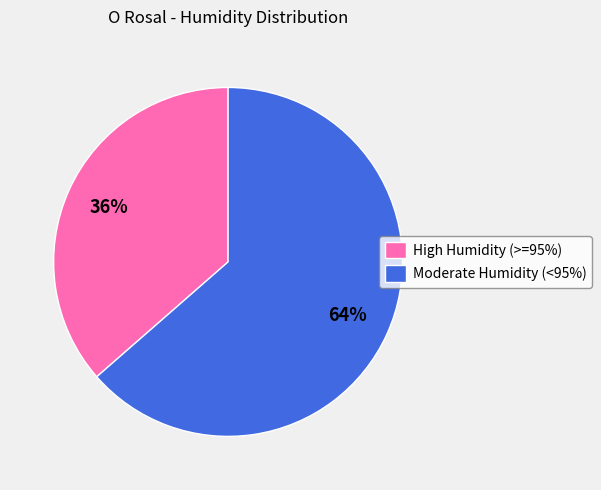

Count the number of slices in the pie.

2